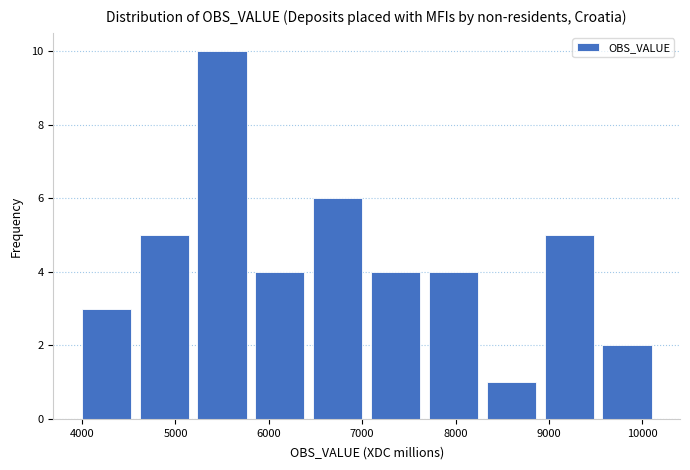

What is the height of the bar covering 4000 to 4600 on the x-axis? Neither the bar edges nor the heights are printed on the chart, so give them approximately, as read against the axes.

3